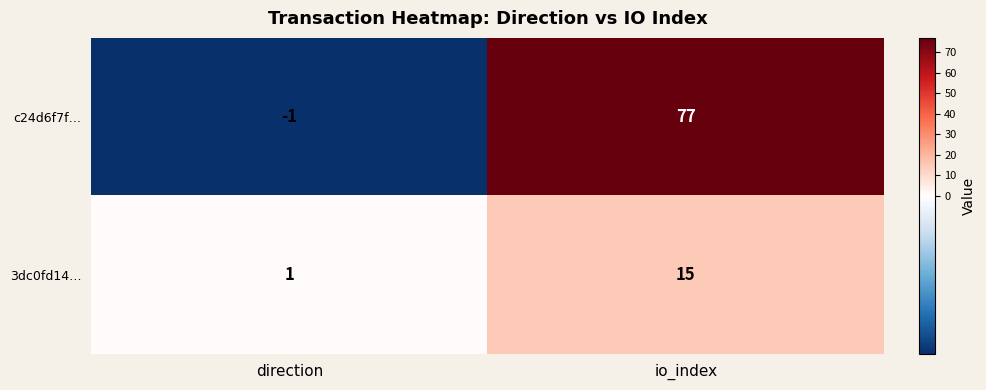

What is the sum of the 3dc0fd14… values at direction and io_index?

16